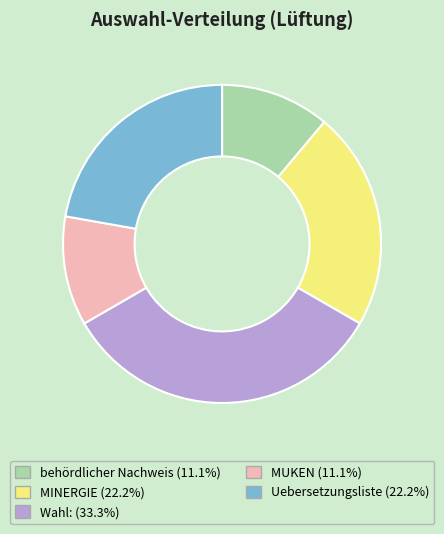

Is the sum of MINERGIE and Wahl: greater than half?

Yes